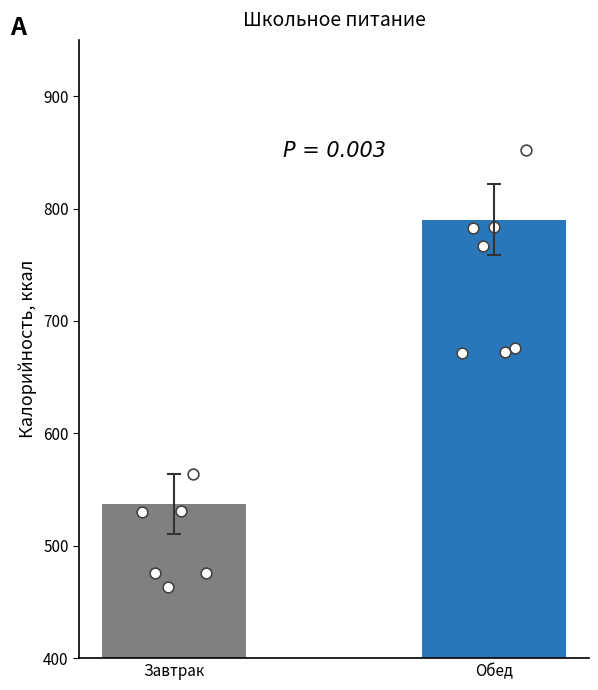

What is the change in value from Завтрак to Обед?

+253